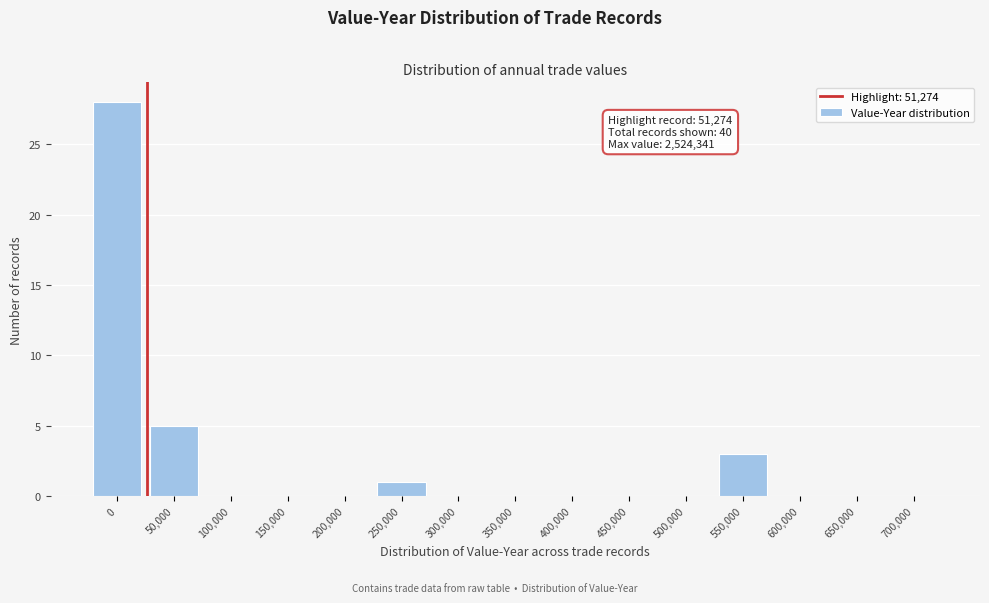

Reading left to right, what are all the values shown in this chart?

0=28	50,000=5	100,000=0	150,000=0	200,000=0	250,000=1	300,000=0	350,000=0	400,000=0	450,000=0	500,000=0	550,000=3	600,000=0	650,000=0	700,000=0